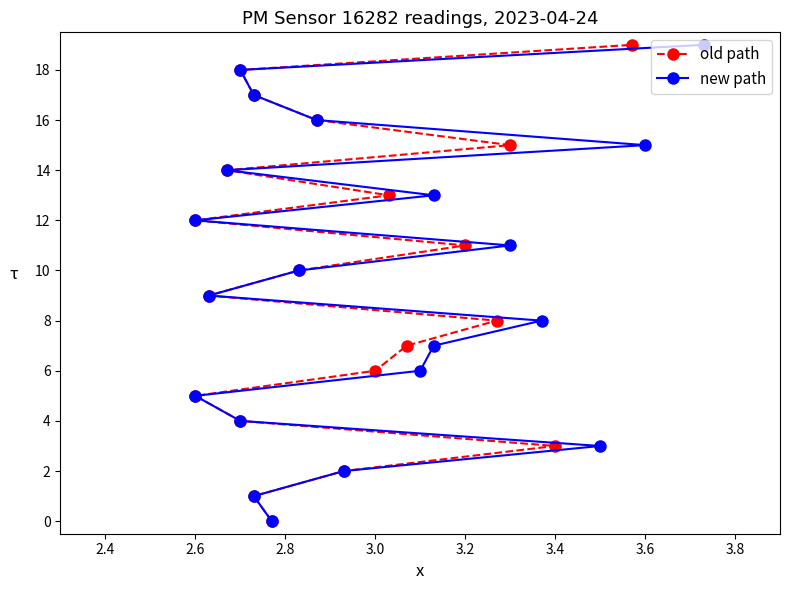

What is the sum of all old path values?

190